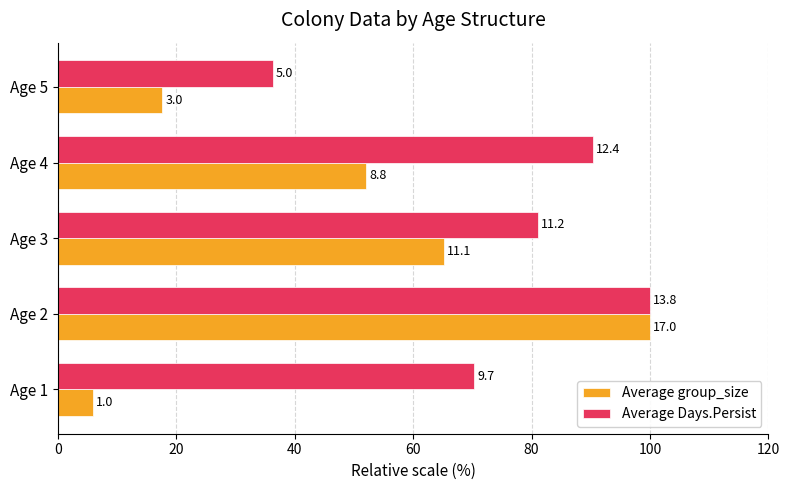

What are all the series names shown in the legend?

Average group_size, Average Days.Persist